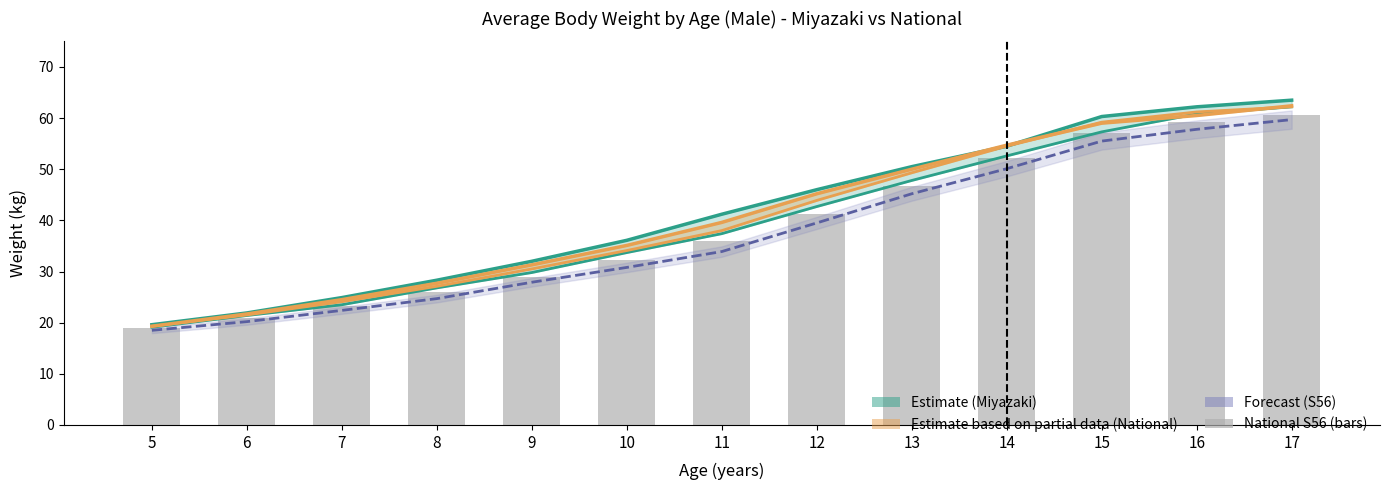

What is the value of the Miyazaki Male (S56) bar at the 11th from the left?

55.5